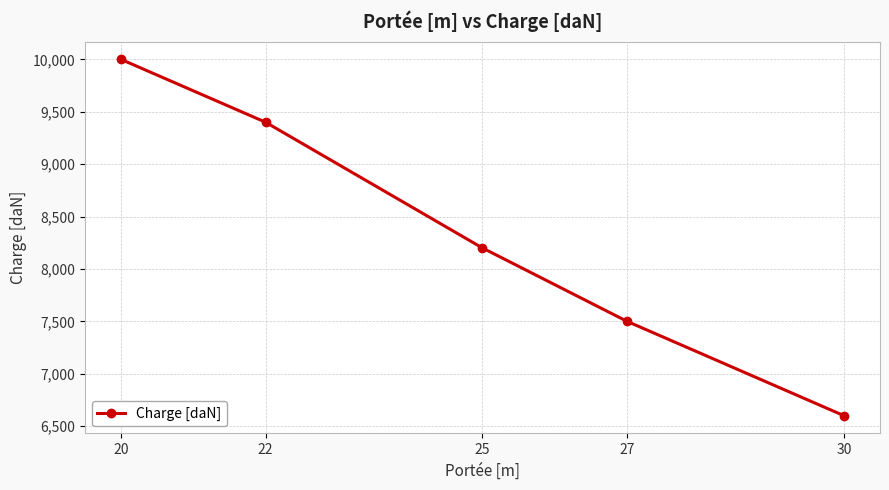

What is the change in value from 25 to 27?

-700